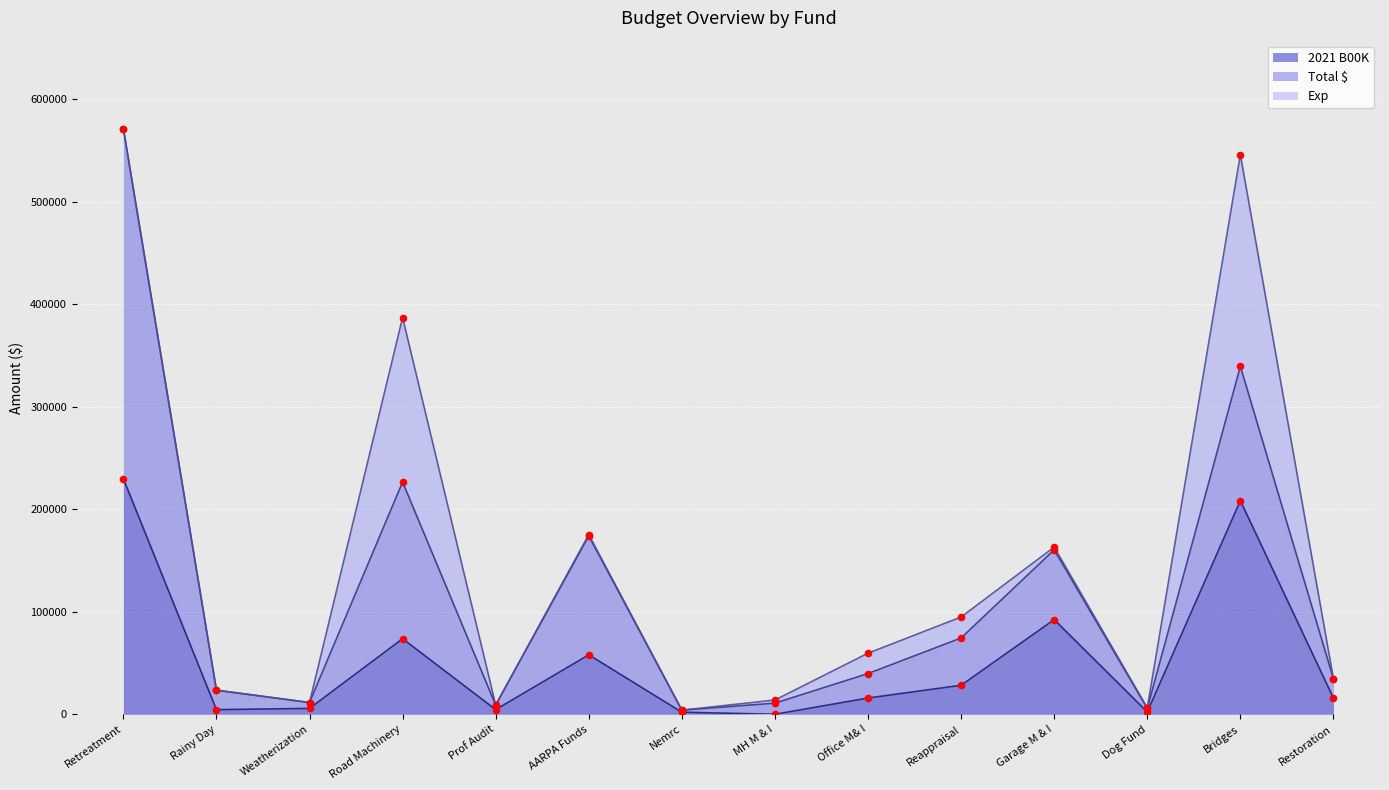

What is the total value across all series at Office M& I?

59554.1